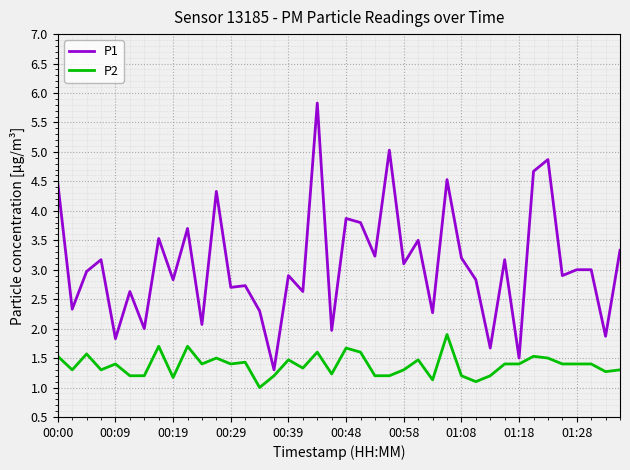

What is the smallest value displayed?

1.0